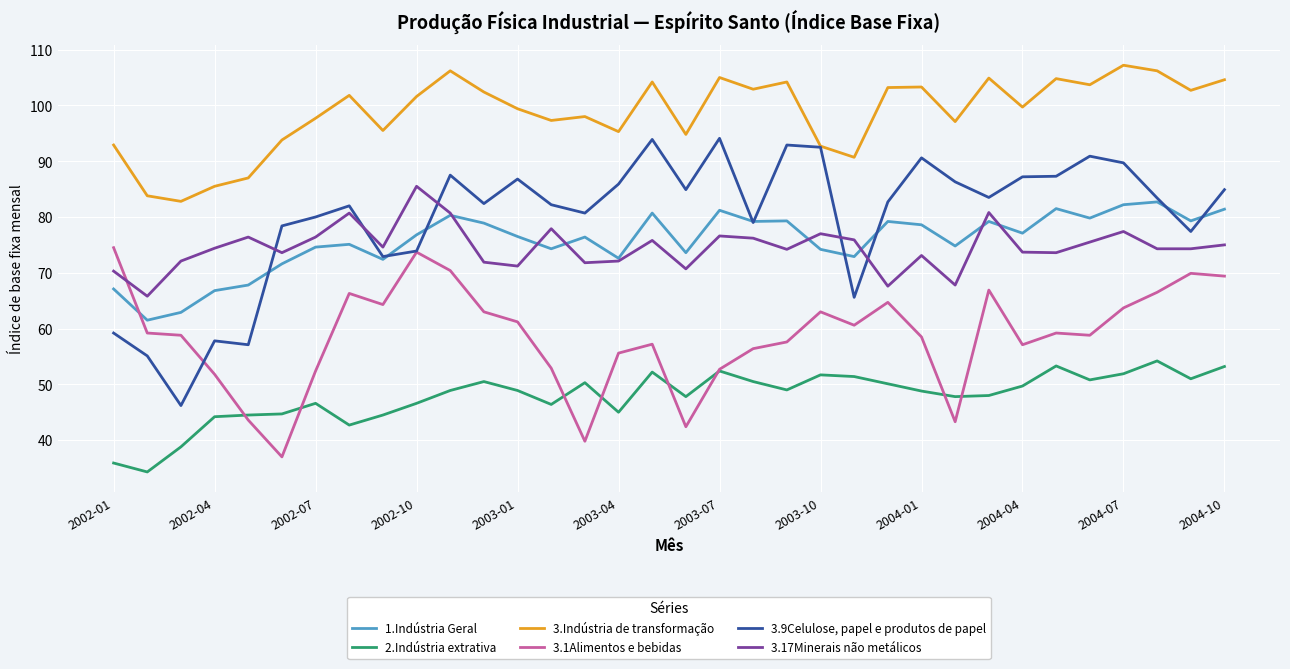

List the series in order of their peak value, highest first.

3.Indústria de transformação, 3.9Celulose, papel e produtos de papel, 3.17Minerais não metálicos, 1.Indústria Geral, 3.1Alimentos e bebidas, 2.Indústria extrativa